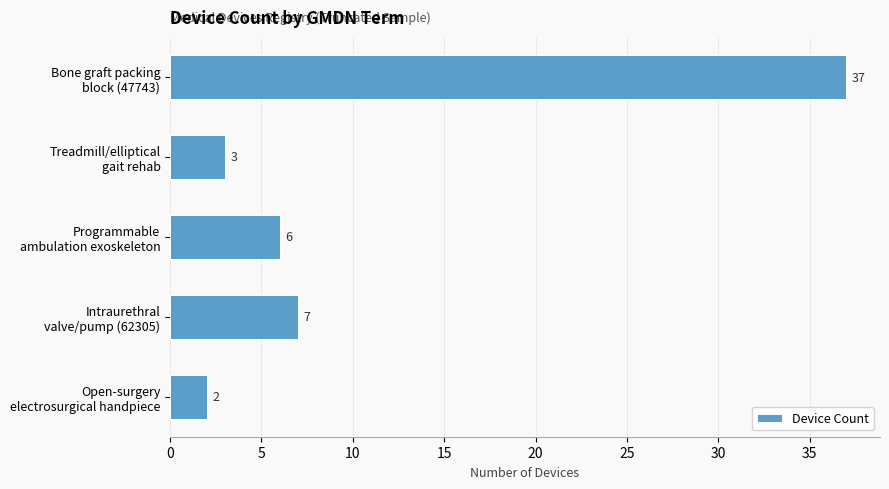

What is the greatest value displayed?

37